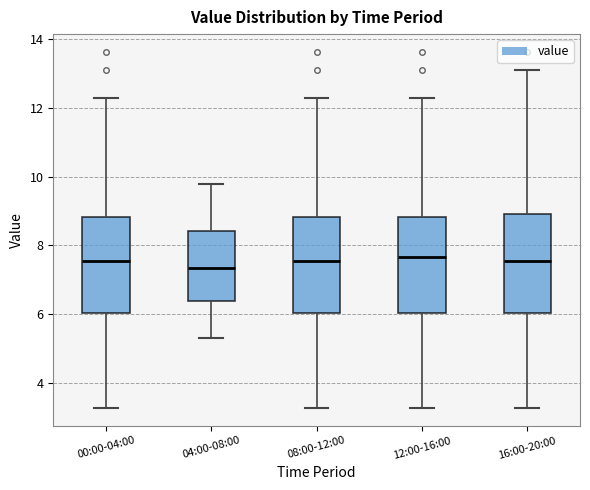

Reading left to right, read every box against the y-axis: the position of its median line, the range the box covers, and the ends of its whiskers. The values are not printed on the chart, so give them approximately, as read against the axis.

00:00-04:00: median 7.6, box 6.0 to 8.8, whiskers 3.2 to 12.4
04:00-08:00: median 7.4, box 6.4 to 8.4, whiskers 5.4 to 9.8
08:00-12:00: median 7.6, box 6.0 to 8.8, whiskers 3.2 to 12.4
12:00-16:00: median 7.6, box 6.0 to 8.8, whiskers 3.2 to 12.4
16:00-20:00: median 7.6, box 6.0 to 9.0, whiskers 3.2 to 13.2